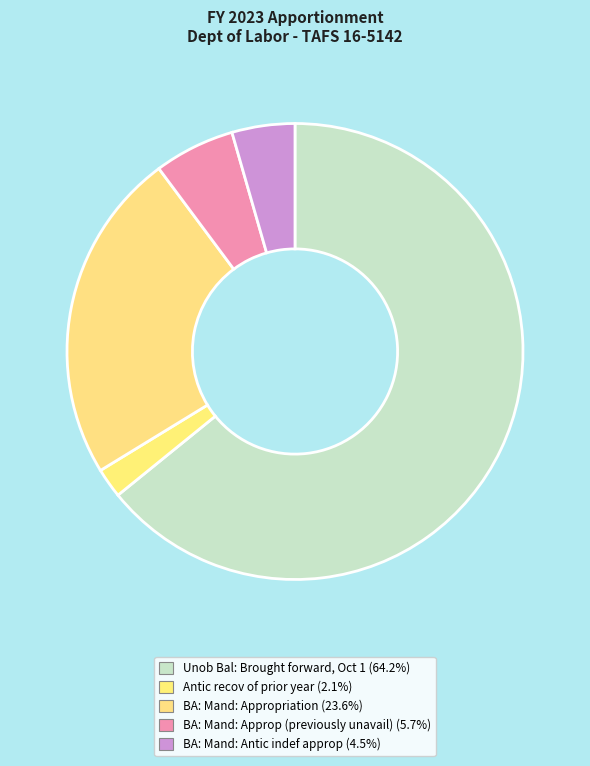

What percentage is the Unob Bal: Brought forward, Oct 1 slice, to the nearest percent?

64%